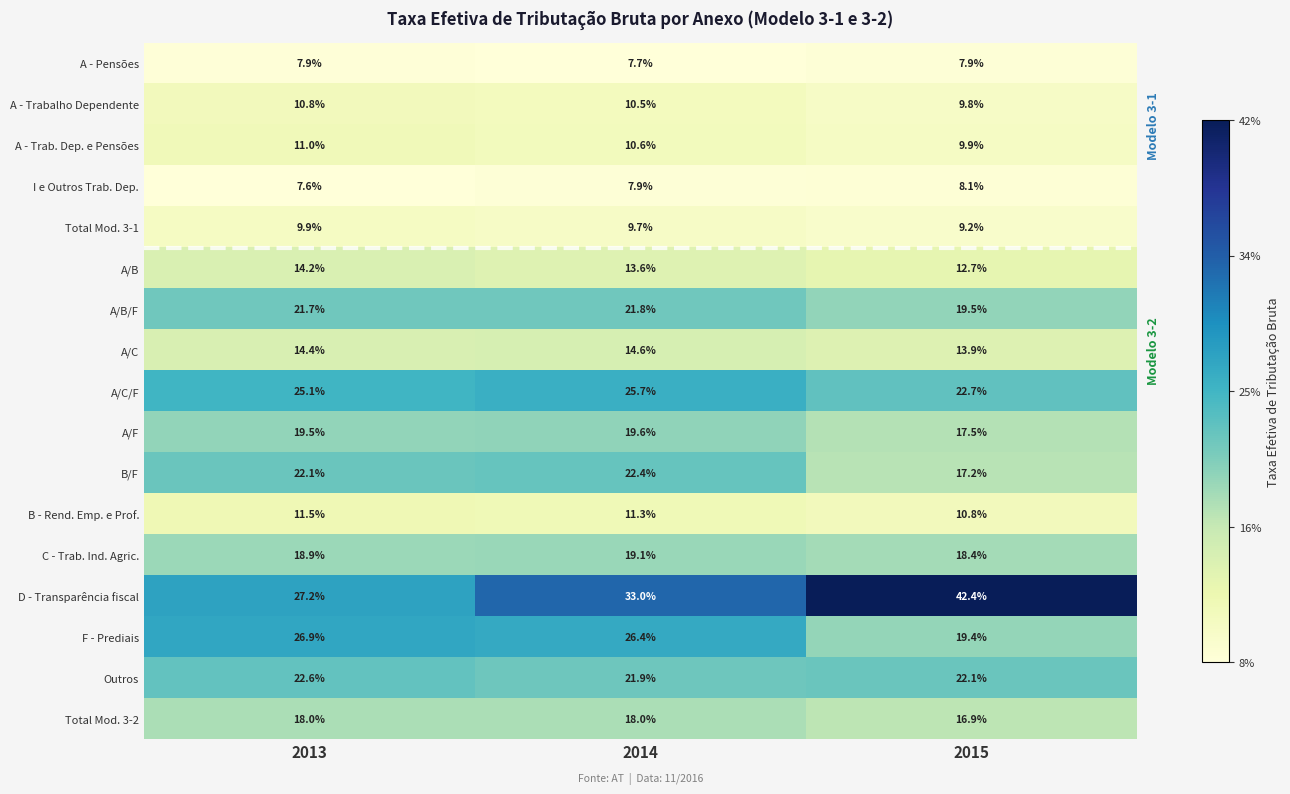

What value does the A/B/F series have at 2014?

21.8